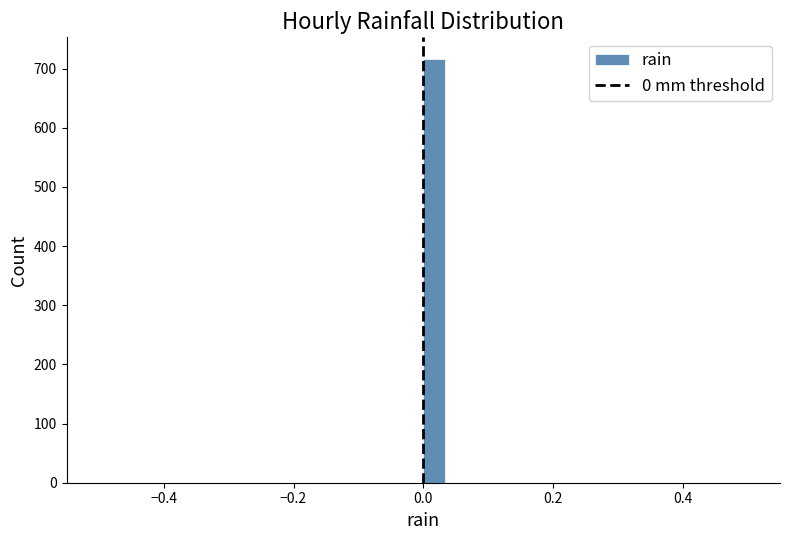

Read against the x-axis, roughly where is the centre of the tallest bar?

0.02